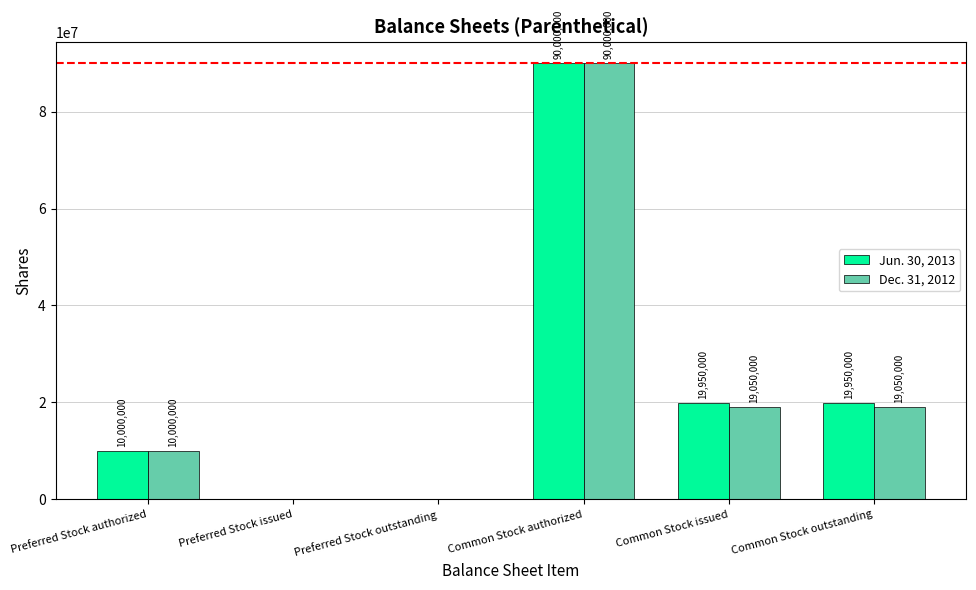

The value of Dec. 31, 2012 at Preferred Stock authorized is 4503250. True or false?

False